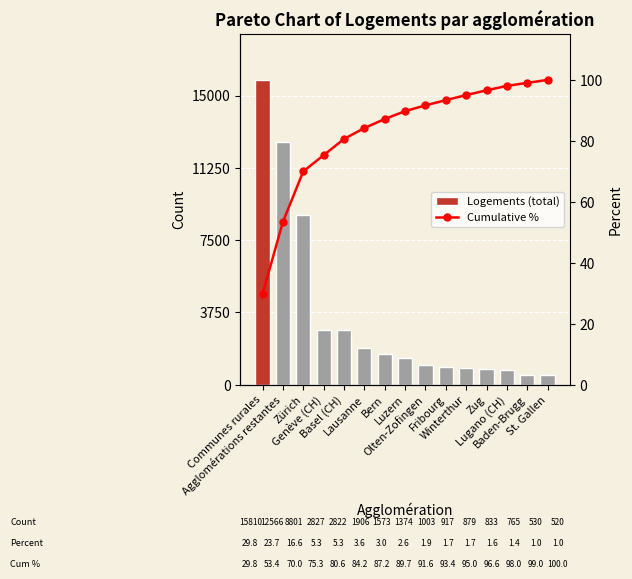

What is the value of the Cumulative % bar at the 1st from the left?

29.8